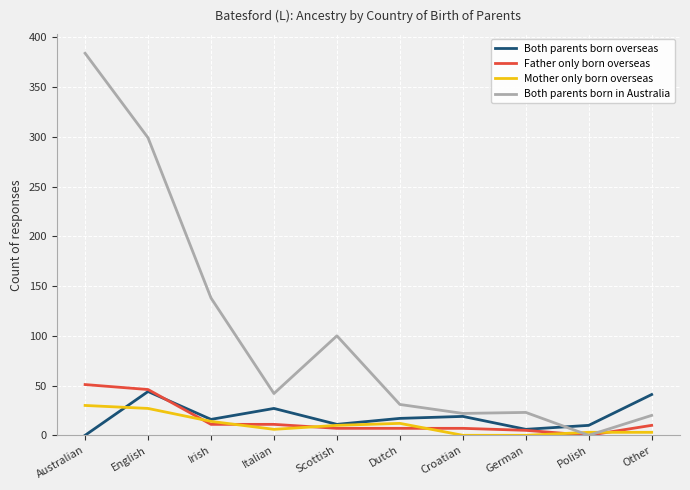

What is the total value across all series at English?

416